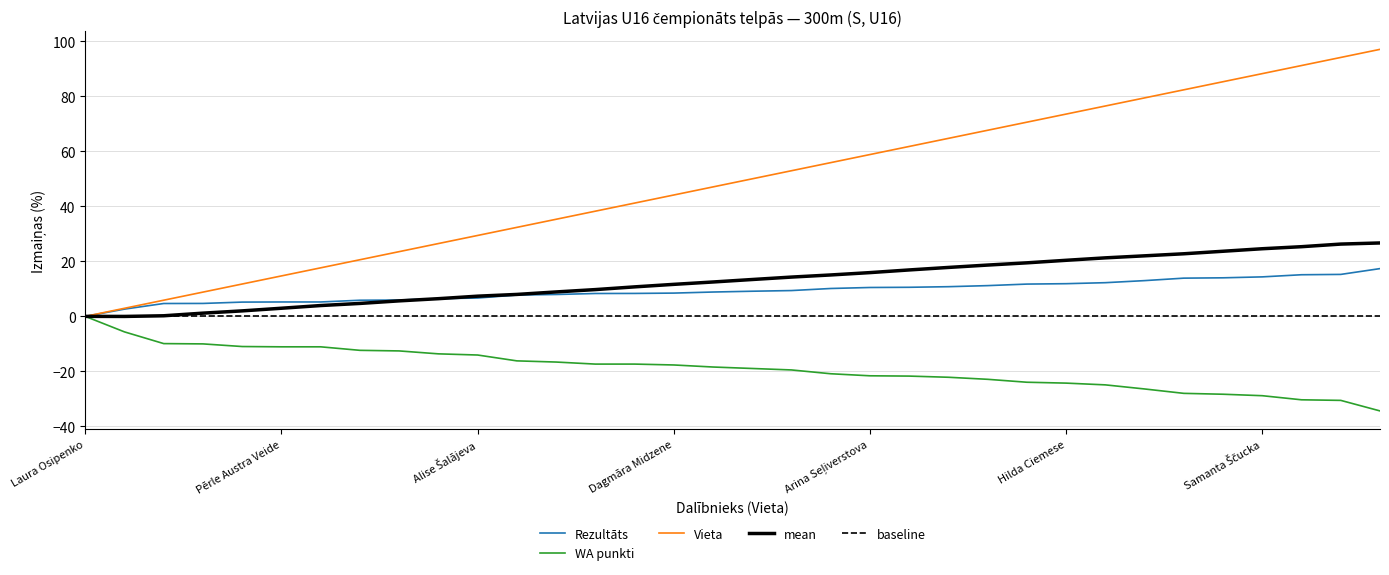

Rank the series by their average value, from lowest to highest.

WA, Rezultāts, Vieta